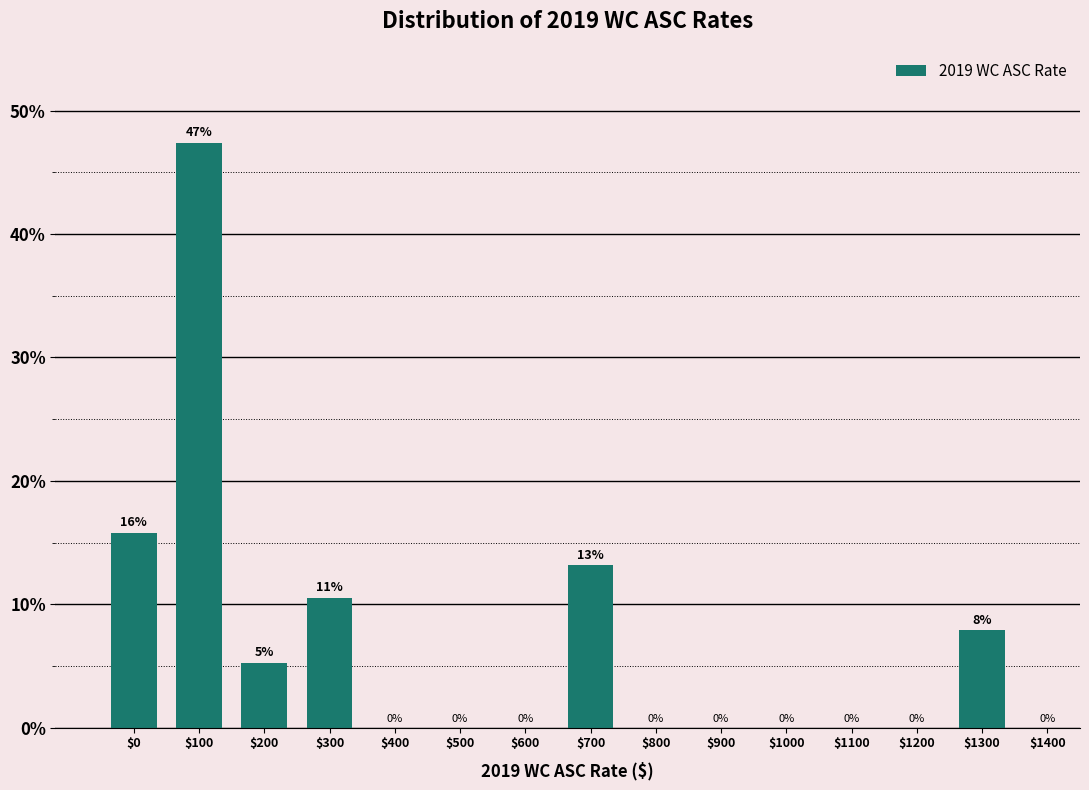

Where is the data nearest to the value 23?

$0